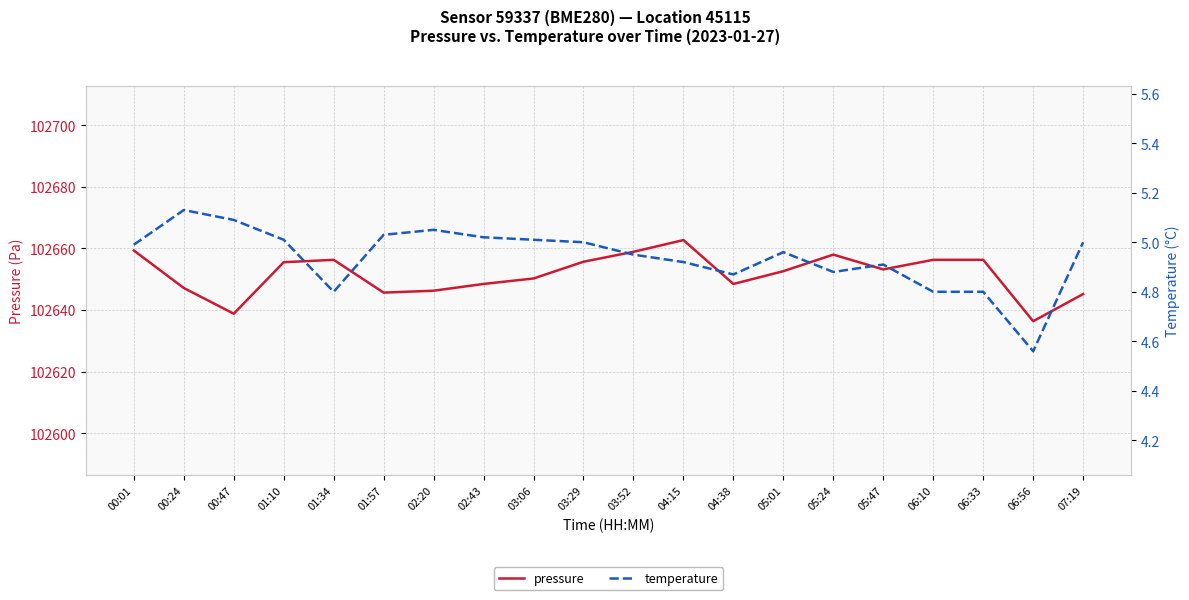

At which category is the sum across all series the highest?

04:15